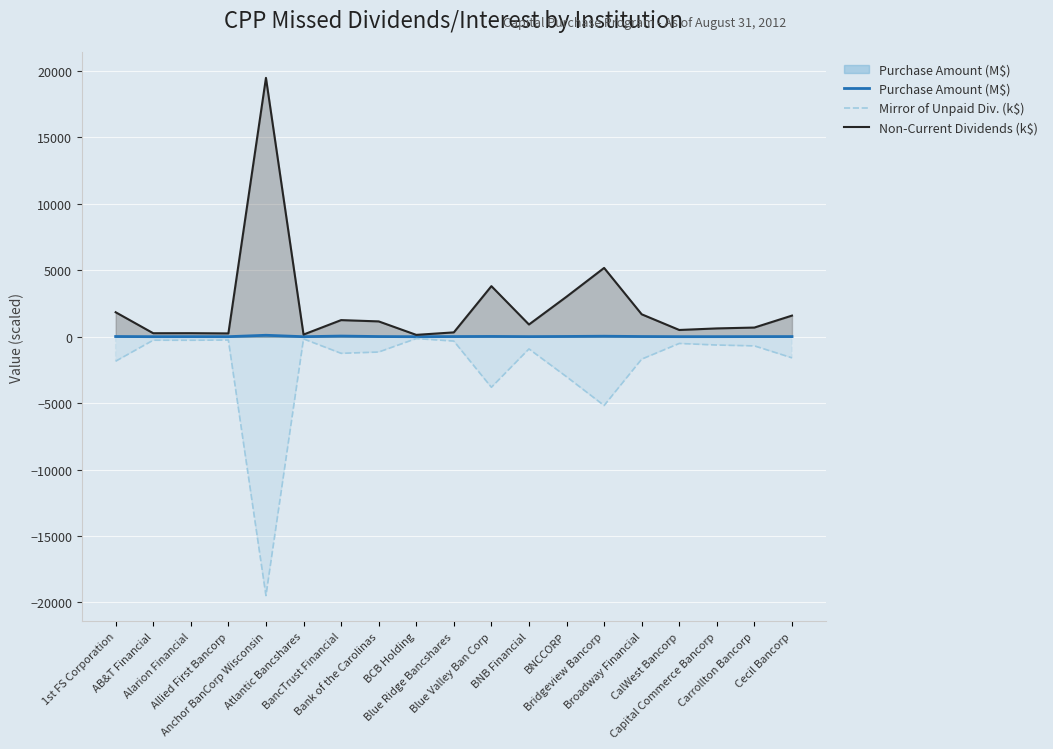

What are all the series names shown in the legend?

Purchase Amount (M$), Mirror of Unpaid Div. (k$), Non-Current Dividends (k$)